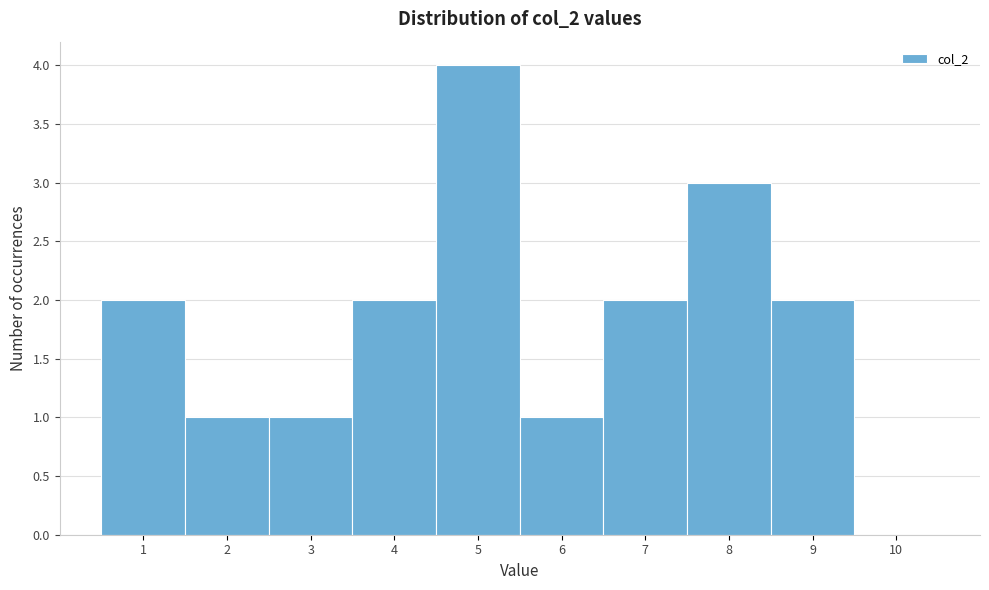

Reading left to right, list every bar in this chart as the range it spans on the x-axis followed by its height. The values are not printed on the chart, so give them approximately, as read against the axis.

0.5 to 1.5: 2
1.5 to 2.5: 1
2.5 to 3.5: 1
3.5 to 4.5: 2
4.5 to 5.5: 4
5.5 to 6.5: 1
6.5 to 7.5: 2
7.5 to 8.5: 3
8.5 to 9.5: 2
9.5 to 10.5: 0